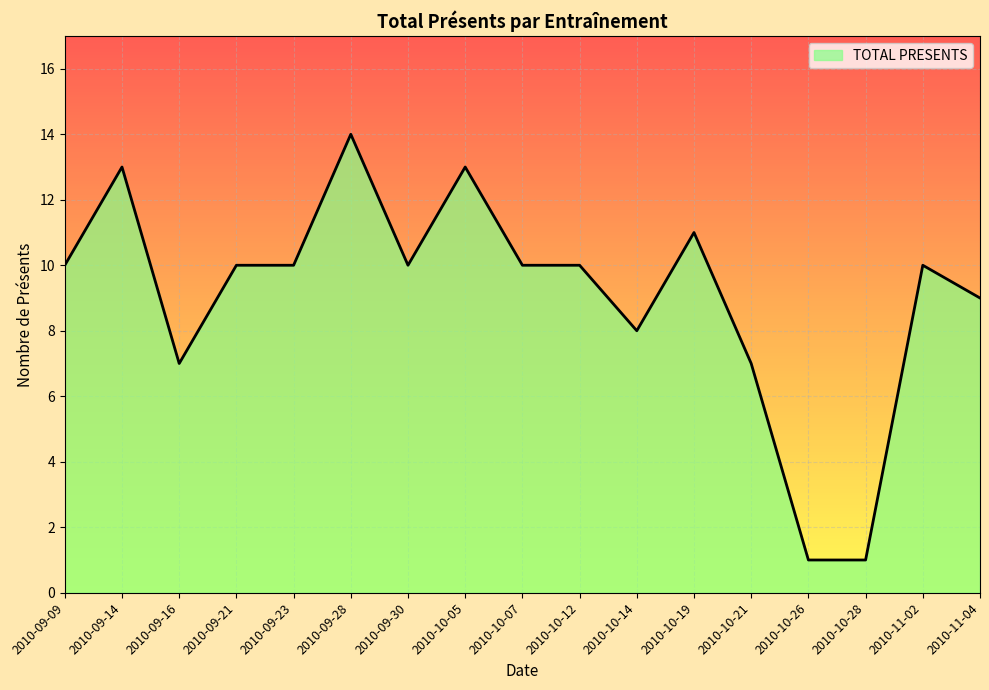

Which has a higher value, 2010-11-04 or 2010-10-28?

2010-11-04